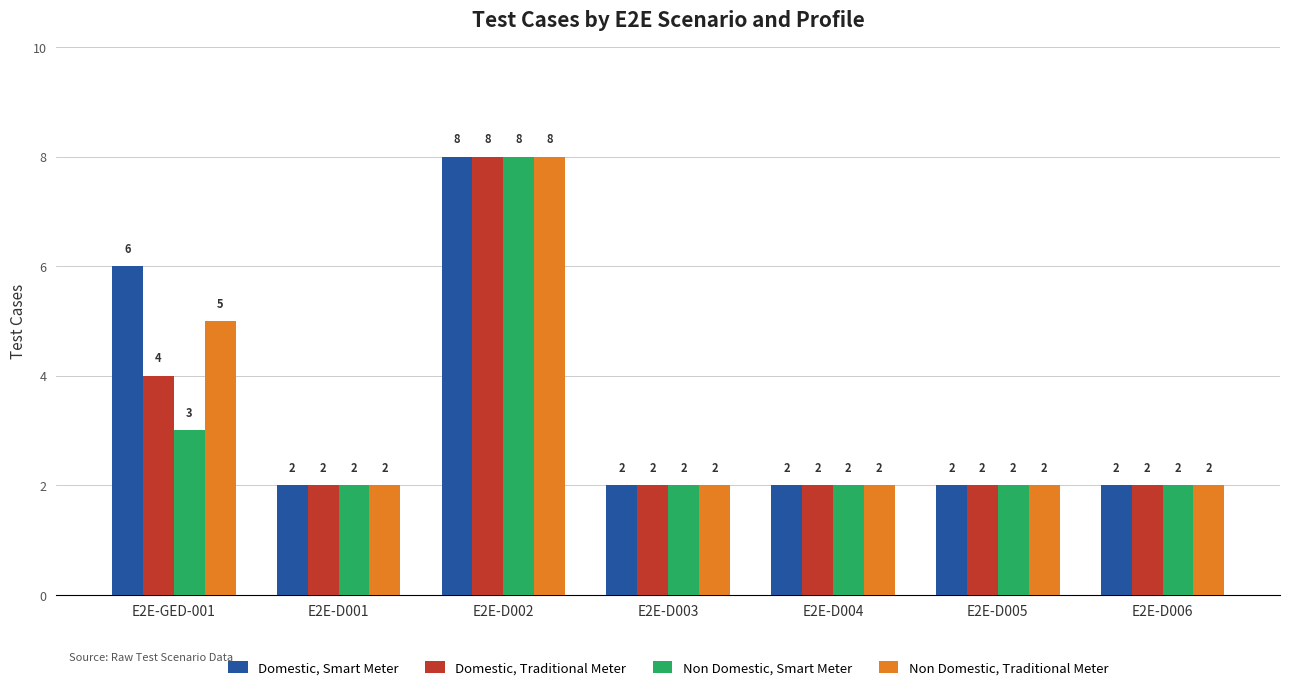

Which series changed the most between E2E-GED-001 and E2E-D006?

Domestic, Smart Meter